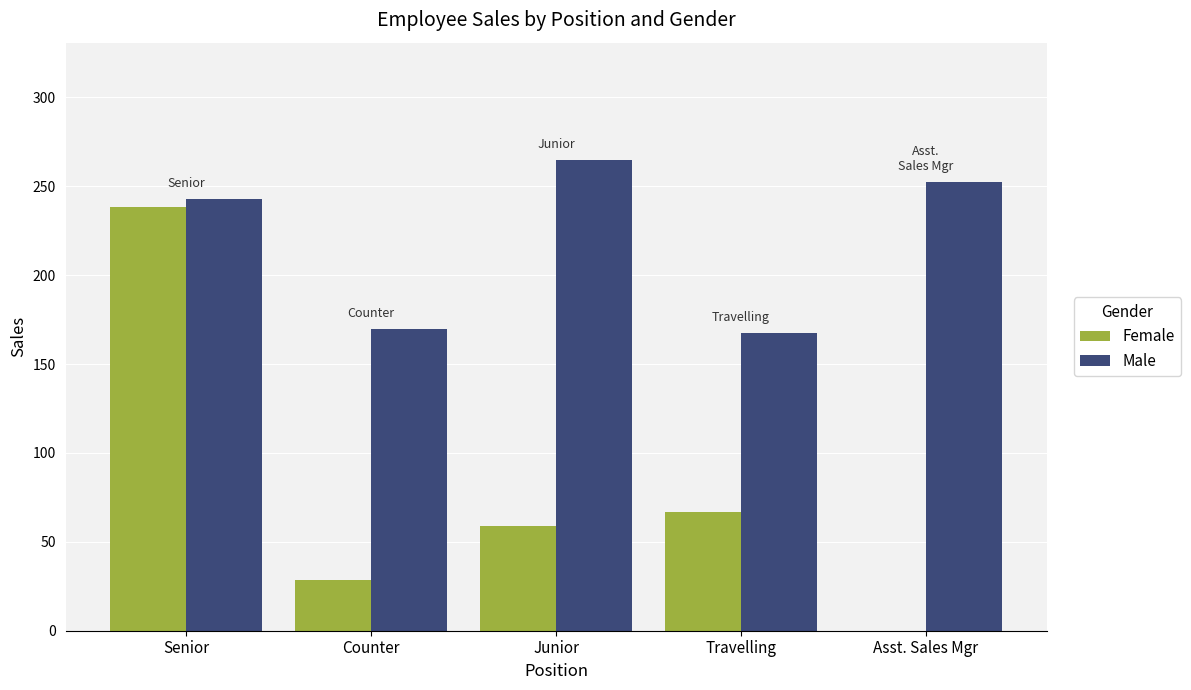

Is the value of Female at Counter greater than the value of Male at Travelling?

No